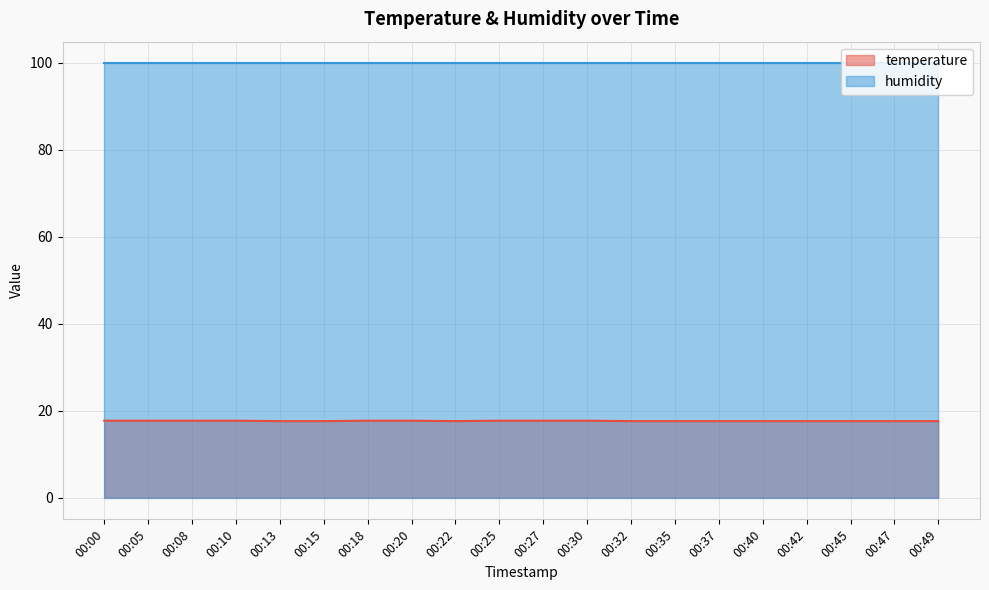

The value of humidity at 00:37 is 175.4. True or false?

False